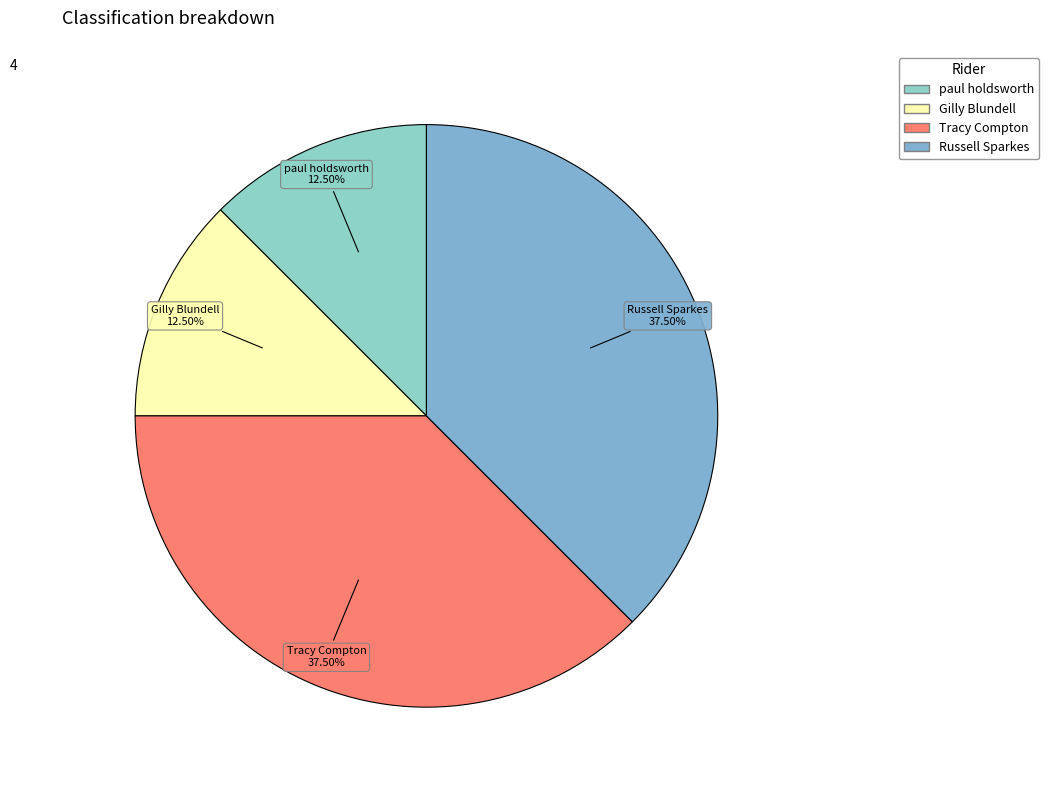

Is there a majority slice in this chart?

No